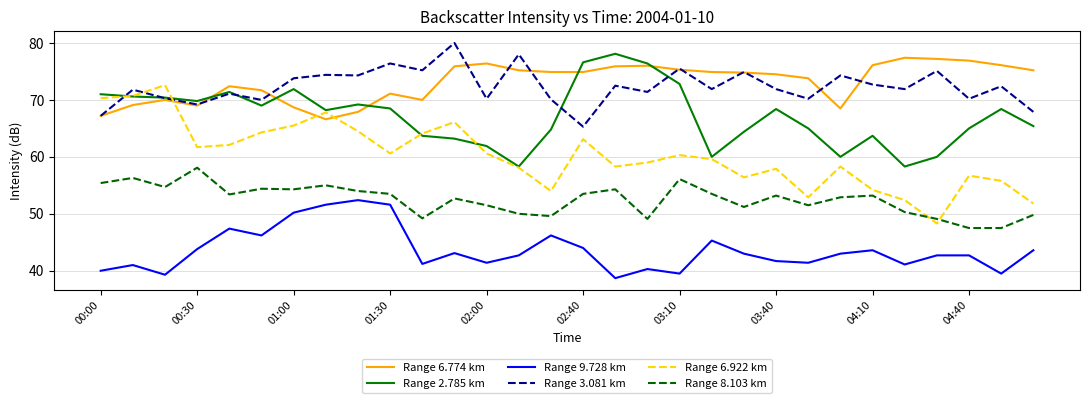

Which series has the largest range (max minus min)?

Range 6.922 km